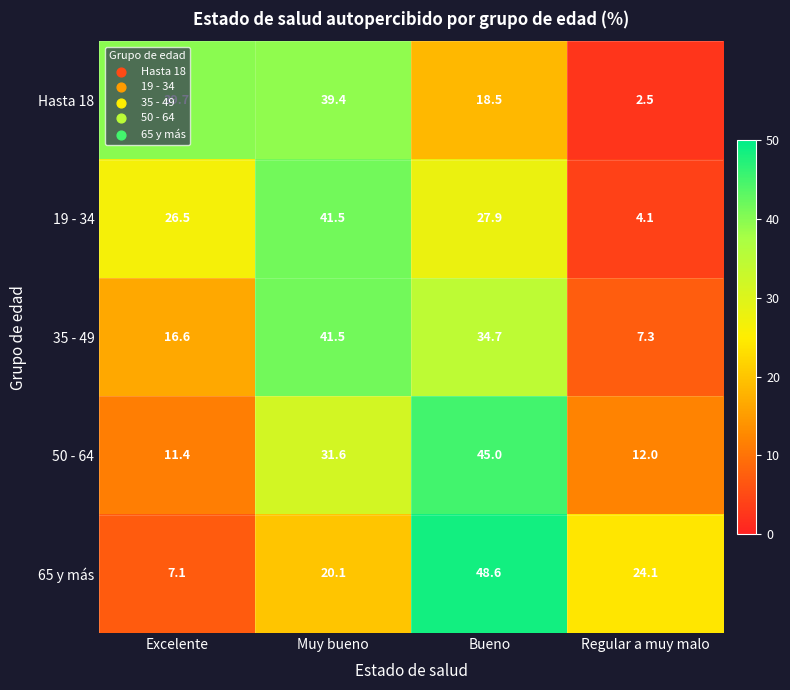

What is the maximum value shown in the chart?

48.6